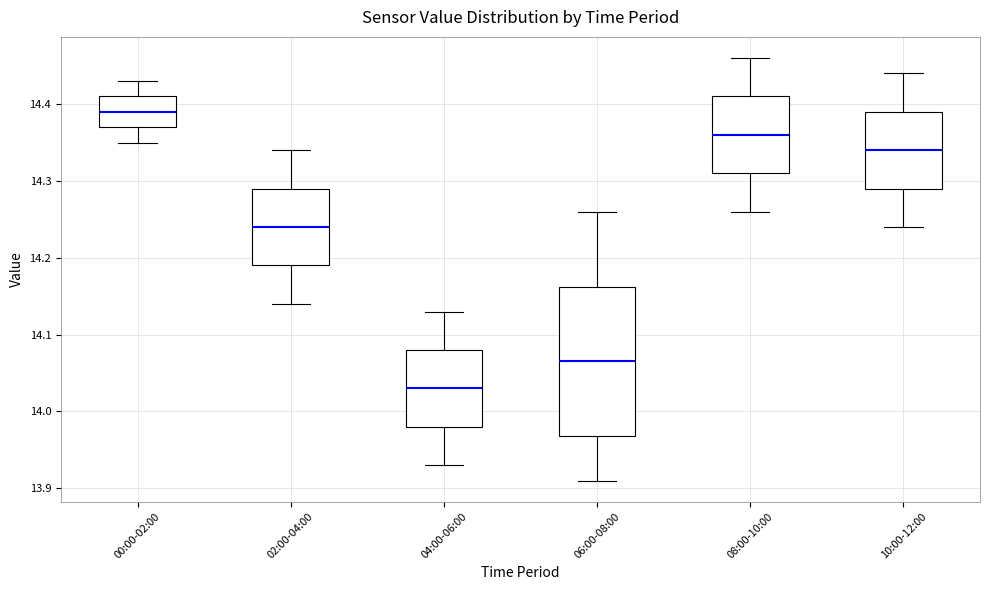

Which box has the lowest median line?

04:00-06:00